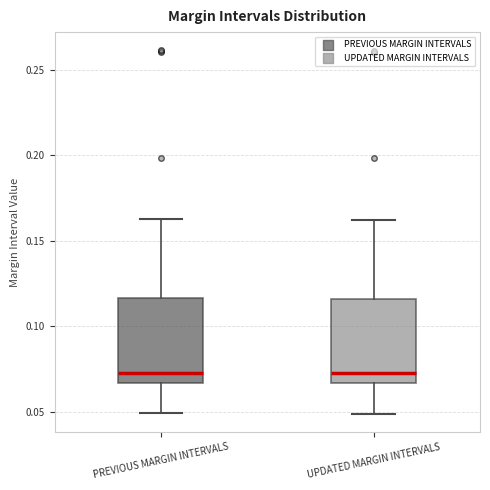

Where does the upper whisker of the box for PREVIOUS MARGIN INTERVALS end on the y-axis? The values are not printed on the chart, so give them approximately, as read against the axis.

0.165